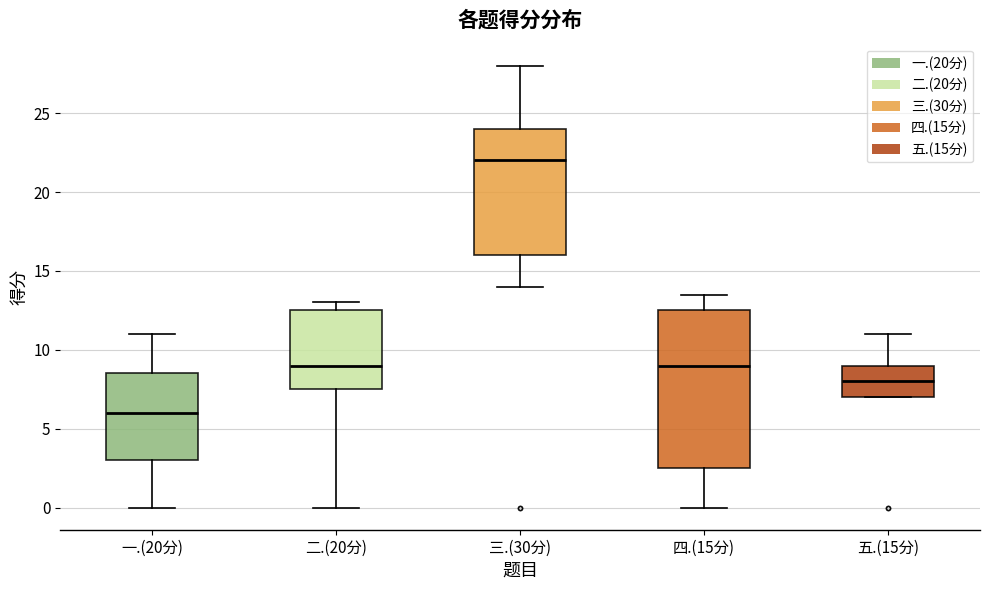

Comparing the boxes themselves (not the whiskers), which one is the tallest?

四.(15分)